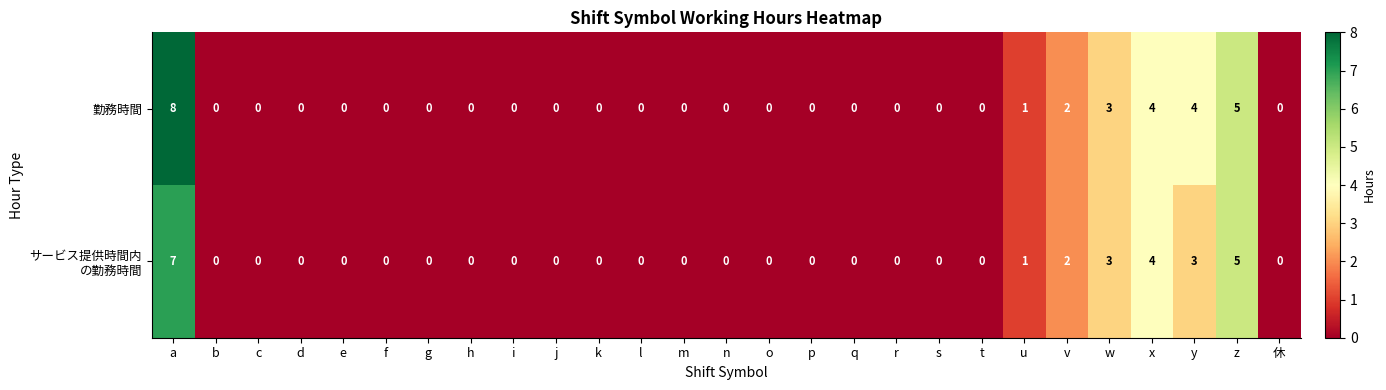

Which series has the largest total across all categories?

勤務時間